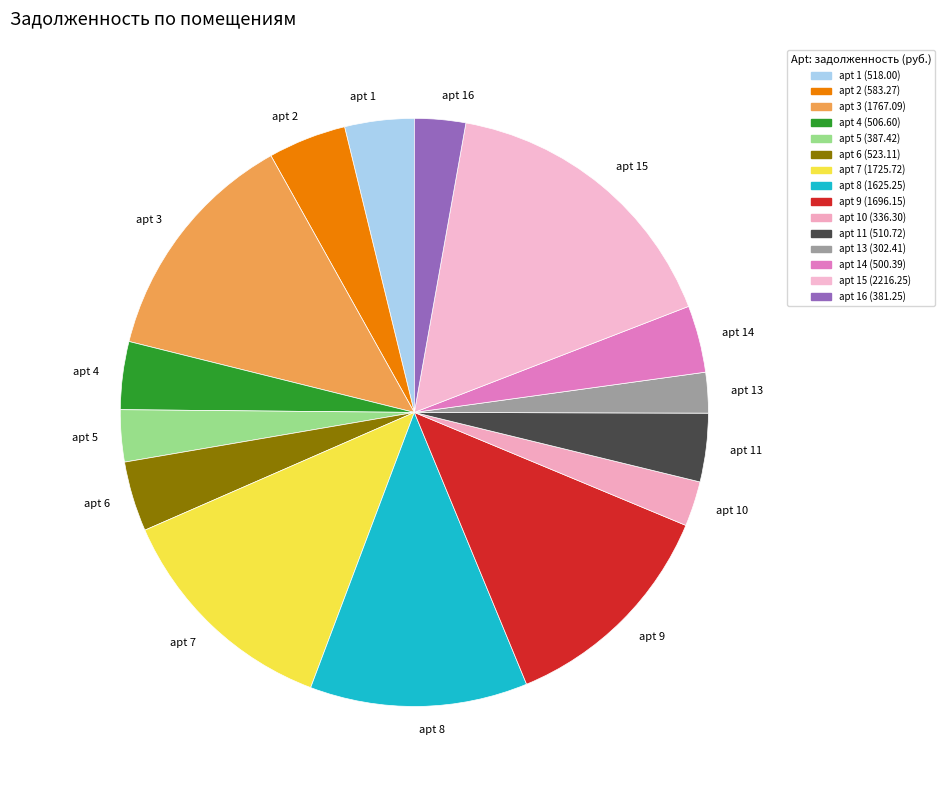

Between apt 15 and apt 6, which is larger?

apt 15